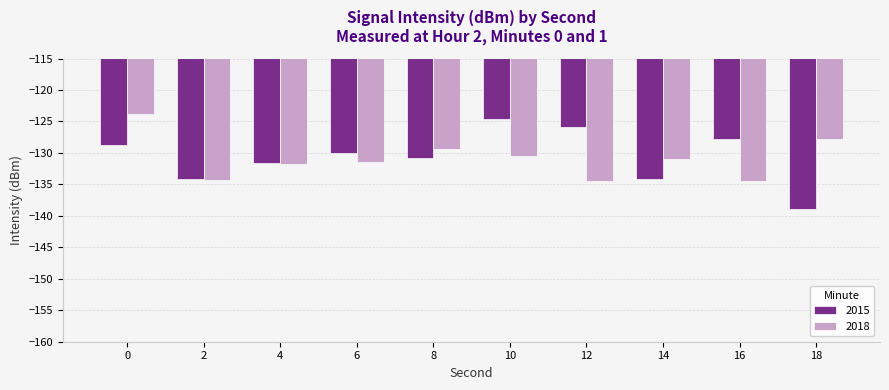

Rank the series by their maximum value, from lowest to highest.

2015, 2018